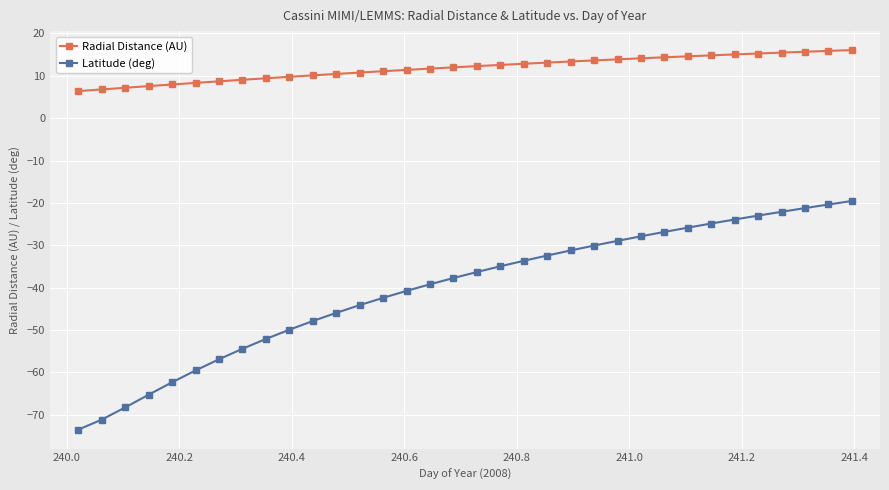

Which series has the largest total across all categories?

Radial Distance (AU)